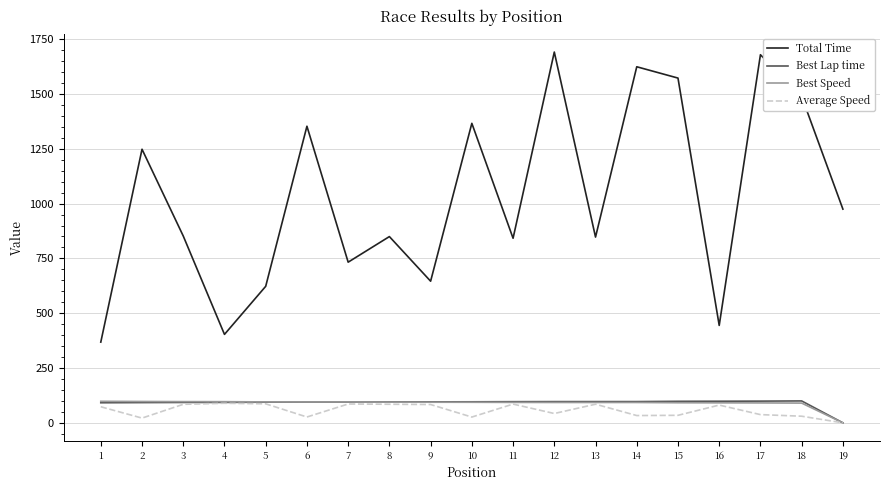

What is the total value across all series at 7?

1008.6